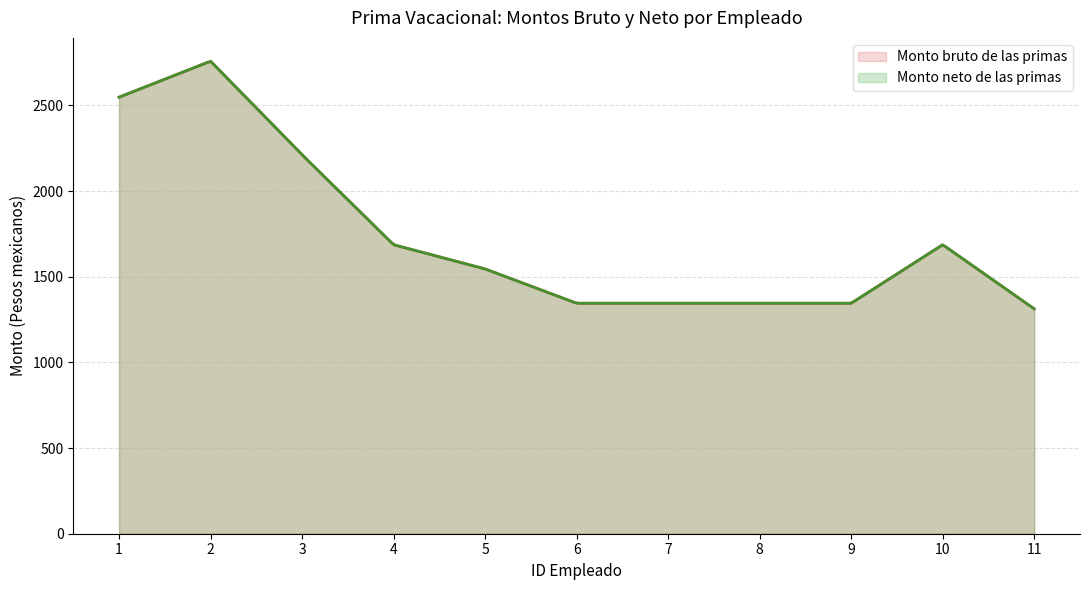

Reading left to right, extract all data points from this chart.

Monto bruto de las primas: 2547.6	2757.7	2211.5	1686.7	1545.3	1345.0	1345.1	1345.1	1345.0	1686.7	1312.4
Monto neto de las primas: 2547.6	2757.7	2211.5	1686.7	1545.3	1345.0	1345.1	1345.1	1345.0	1686.7	1312.4